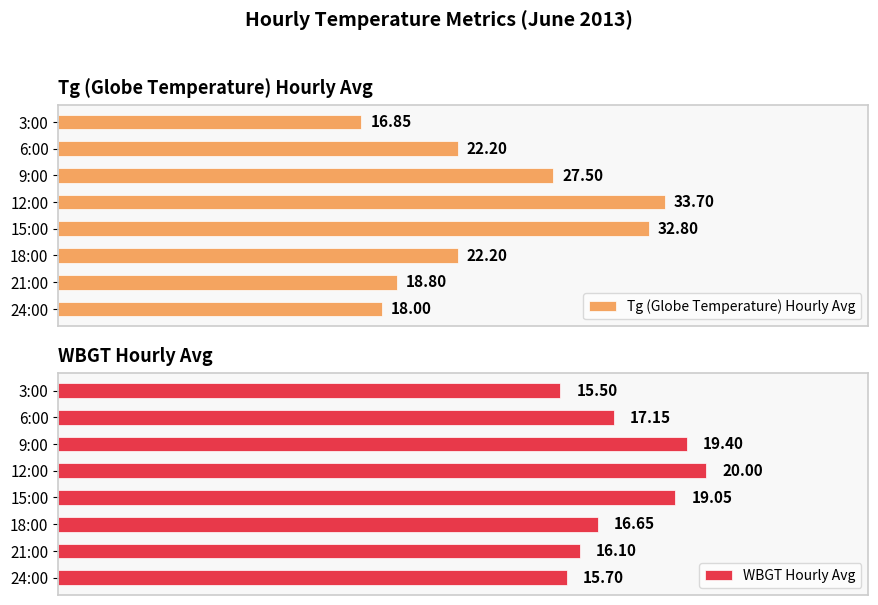

What is the value of the Tg (Globe Temperature) Hourly Avg bar at the 1st from the left?

16.9